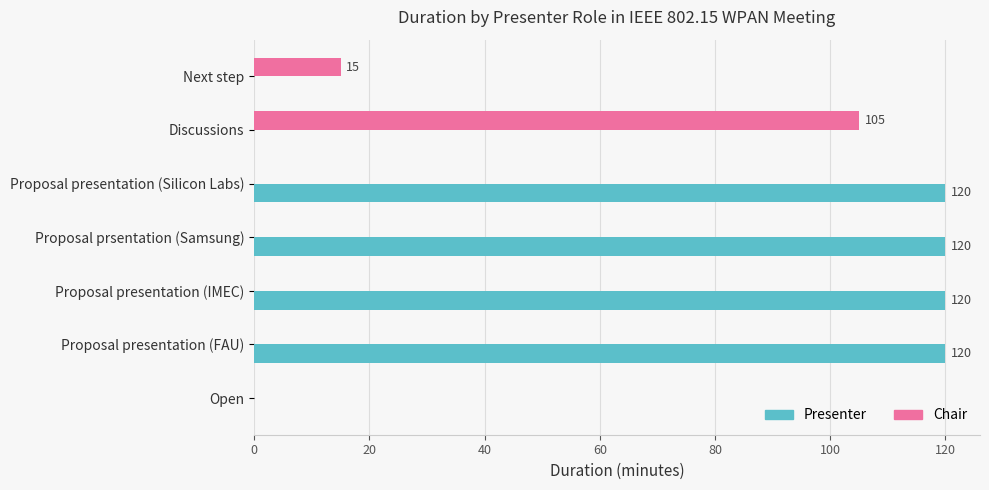

Which series changed the most between Proposal presentation (FAU) and Next step?

Presenter